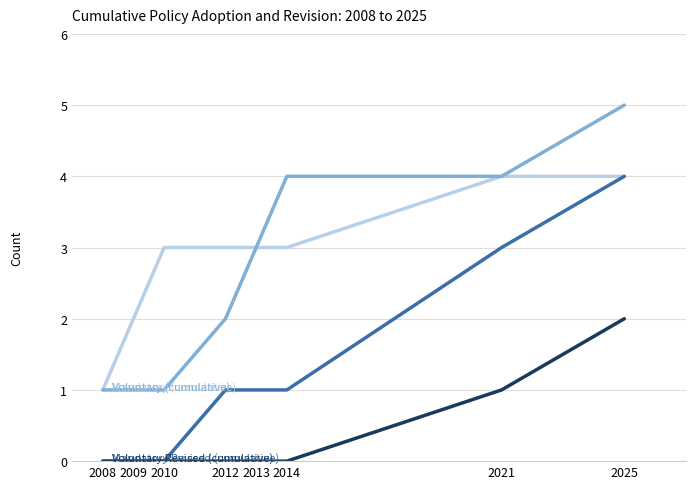

Is this an area chart (filled region under the line)?

No